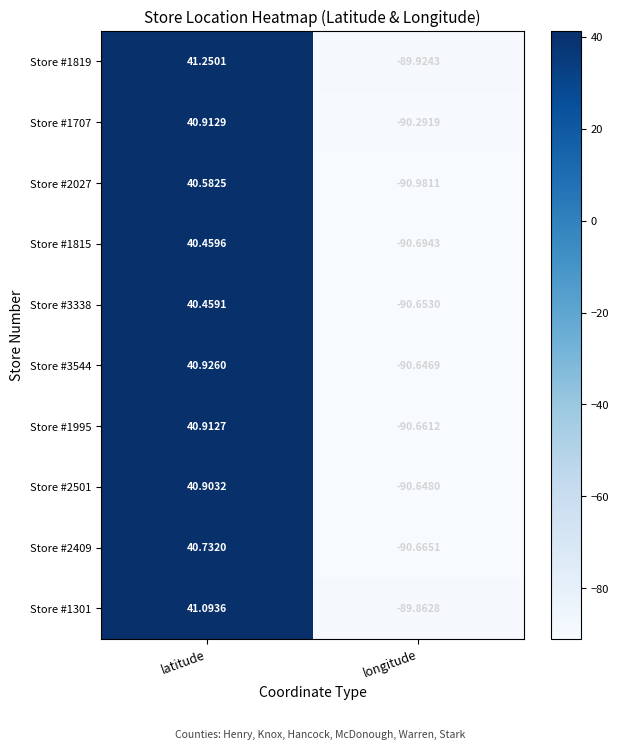

How many values in the Store #1819 series are below 41?

1